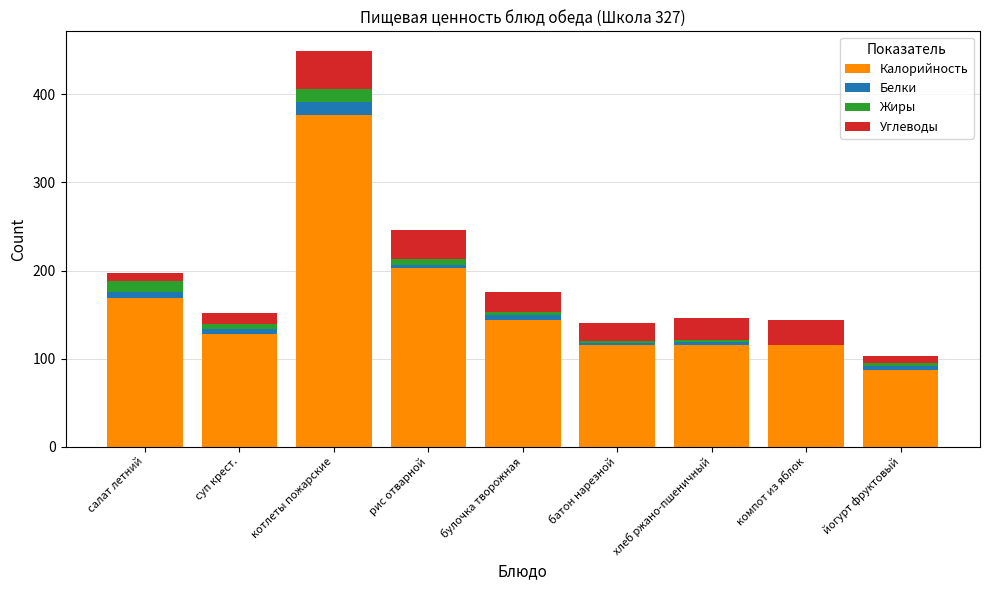

At which label does Калорийность reach its peak?

котлеты пожарские